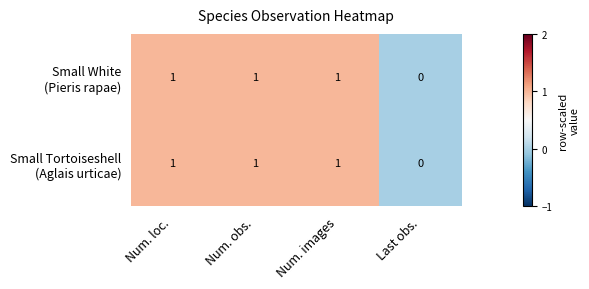

At which category does the chart reach its minimum across all series?

Last obs.